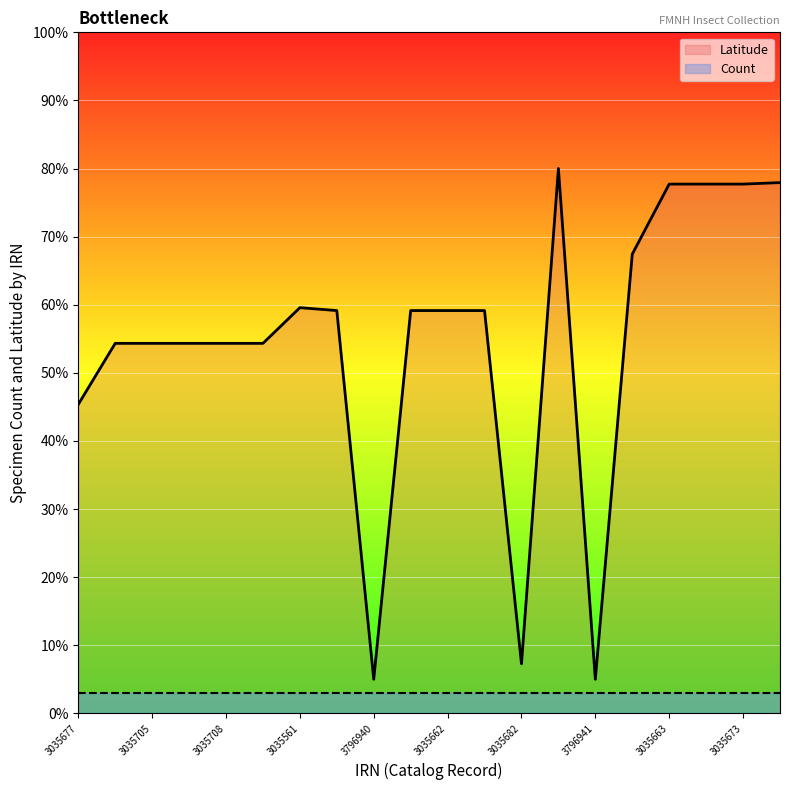

The chart shows a value of 92.7 at 3035642. True or false?

False